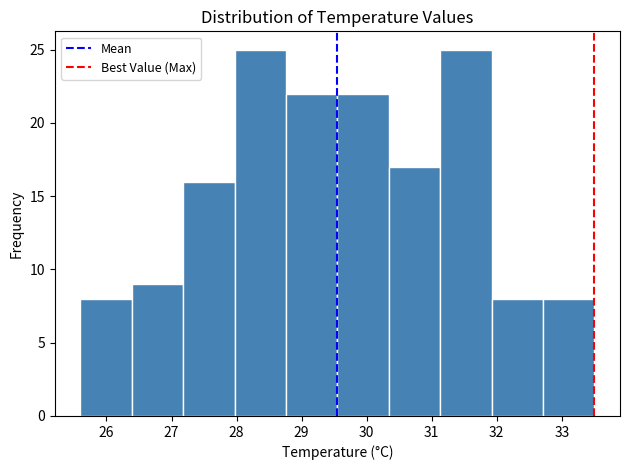

What is the height of the bar covering 29.55 to 30.34 on the x-axis? Neither the bar edges nor the heights are printed on the chart, so give them approximately, as read against the axes.

22